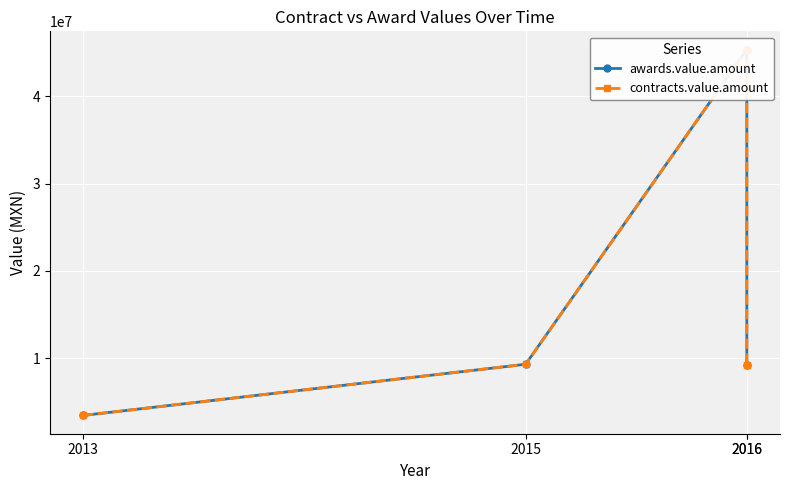

What value does the awards.value.amount series have at 2013?

3444000